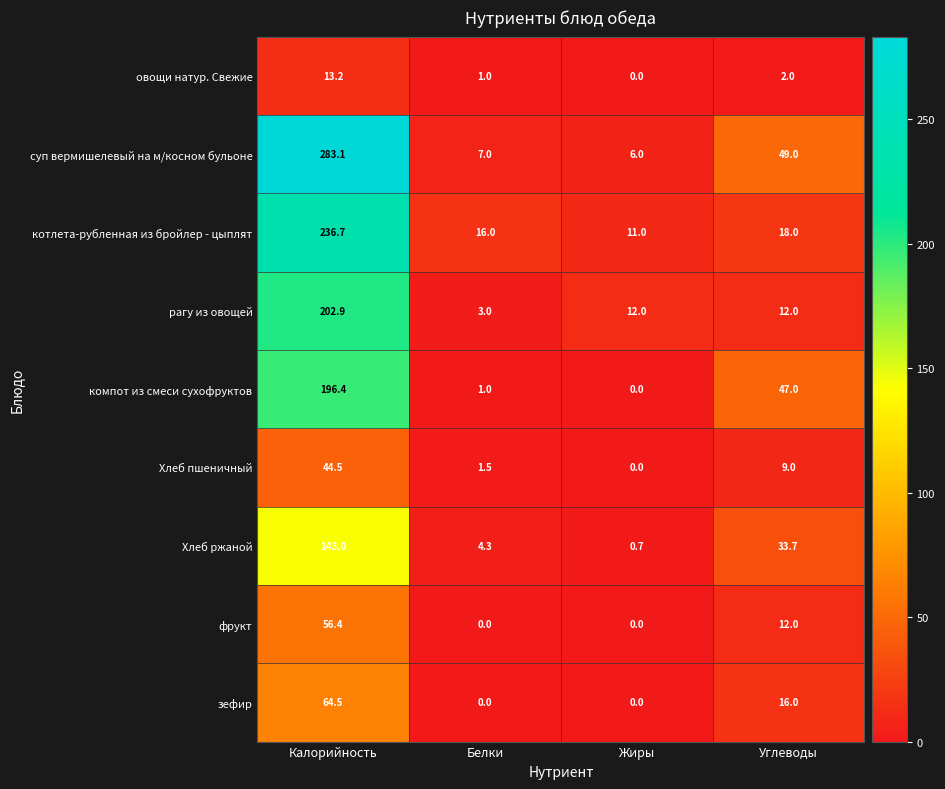

What is the sum of all котлета-рубленная из бройлер - цыплят values?

281.7